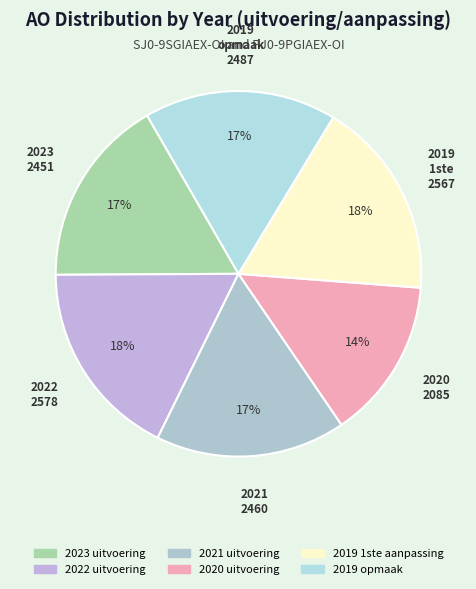

How many segments does this pie chart have?

6